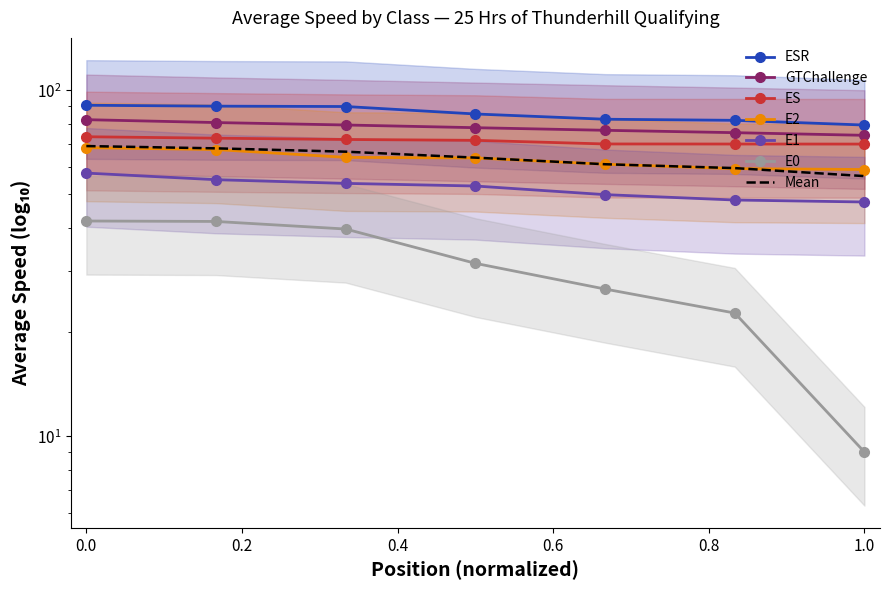

True or false: ESR has more than 0 points higher than both neighbors.

False